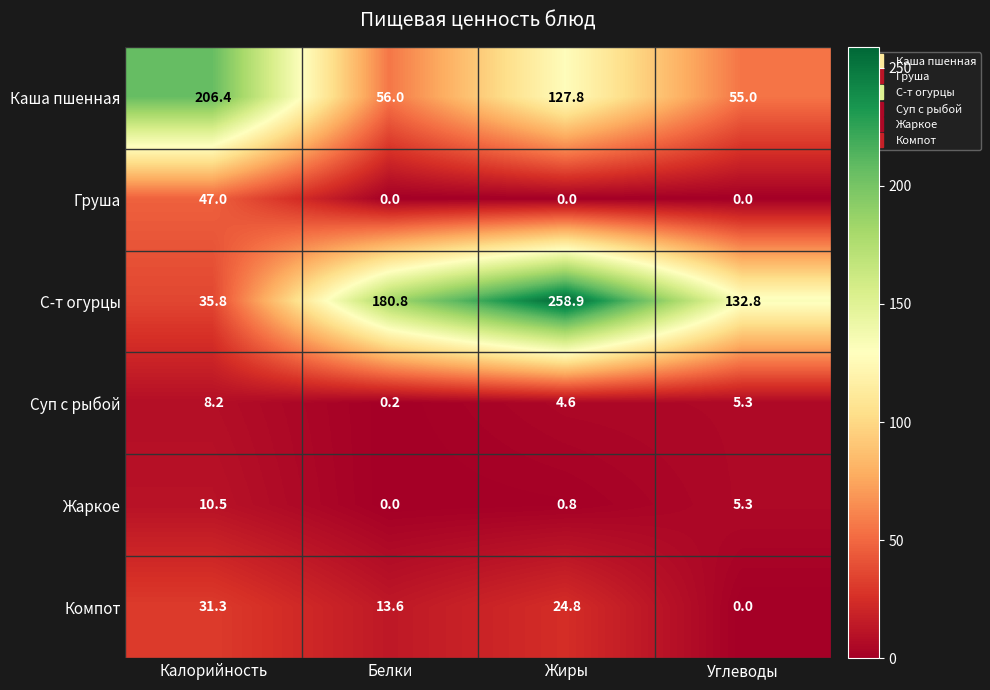

At which category is the sum across all series the highest?

Жиры